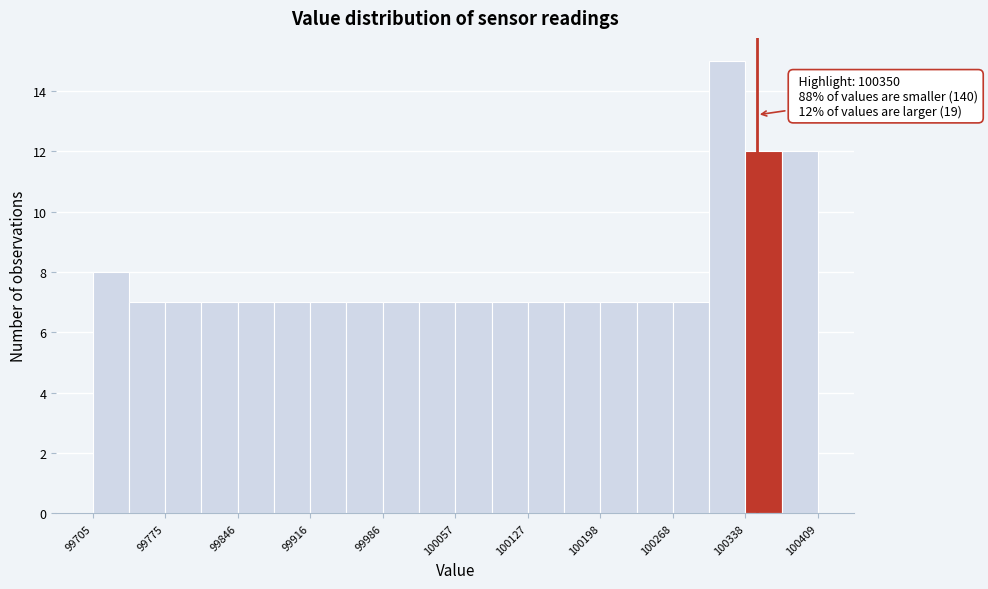

Around what value on the x-axis is the tallest bar? Give the approximate position of its centre, as read against the axis.

100320